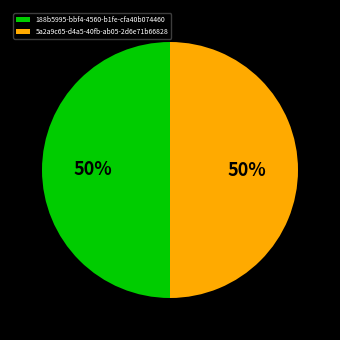

What percentage is the 188b5995-bbf4-4560-b1fe-cfa40b074460 slice, to the nearest percent?

50%